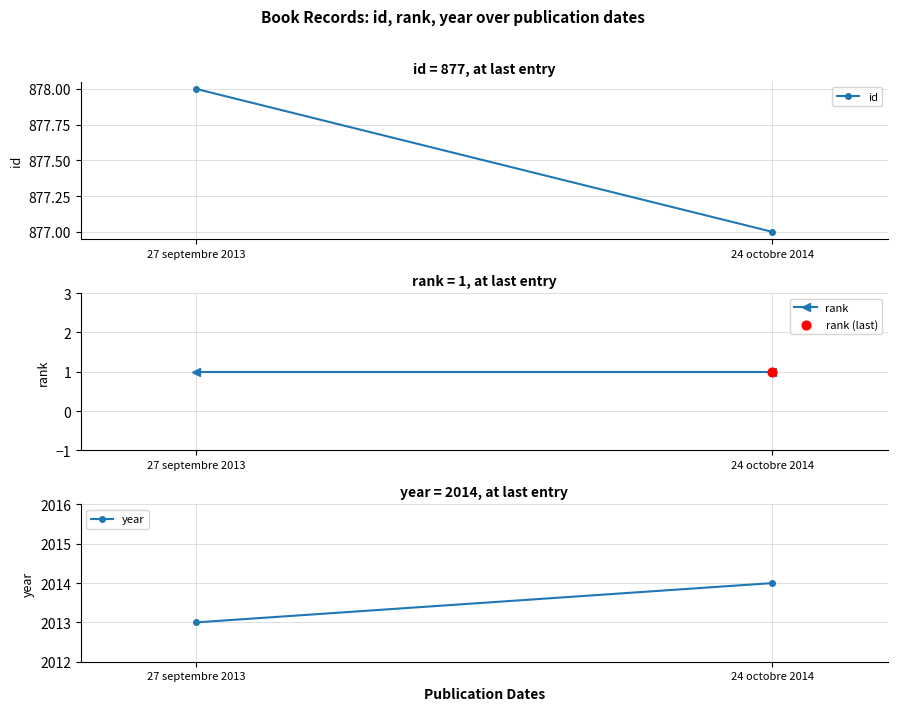

Which series has the largest total across all categories?

year